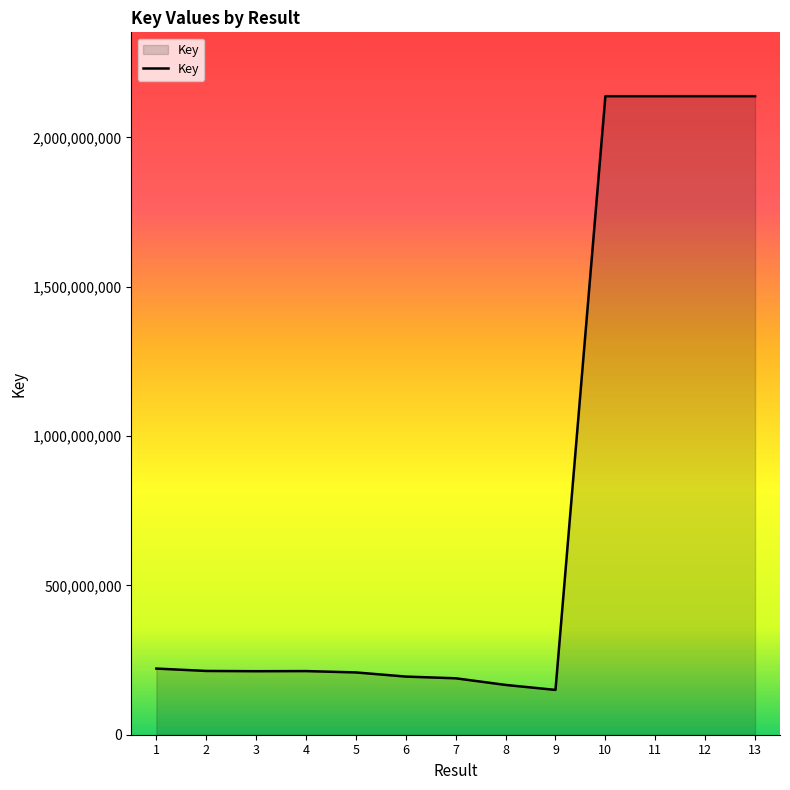

What is the sum of all values?

10320248875